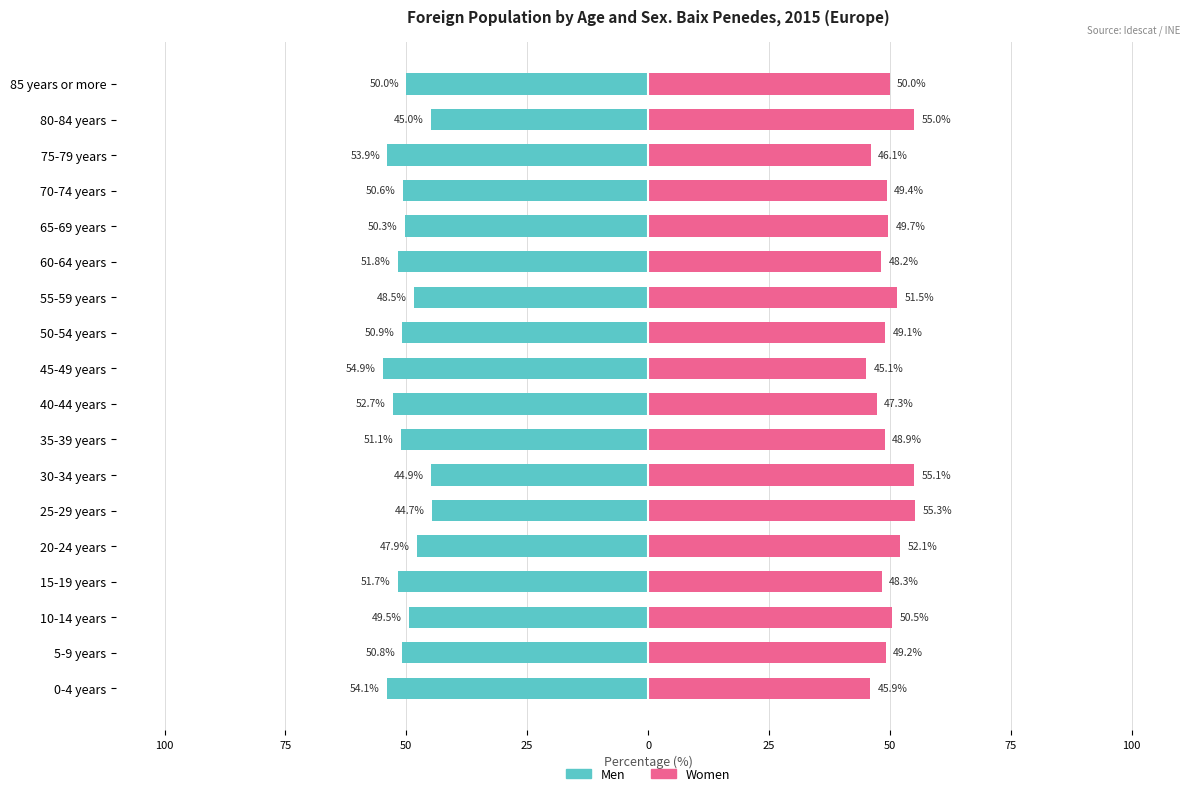

Count the number of categories in the chart.

18